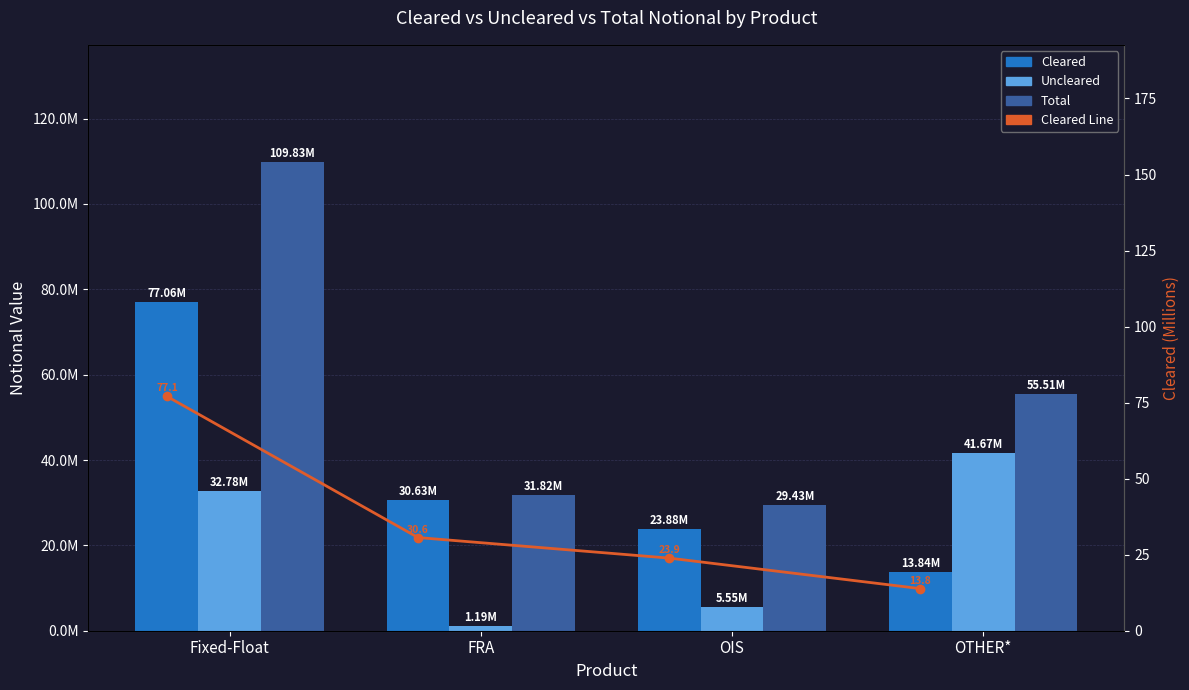

At how many categories does at least one series exceed 68546398?

1